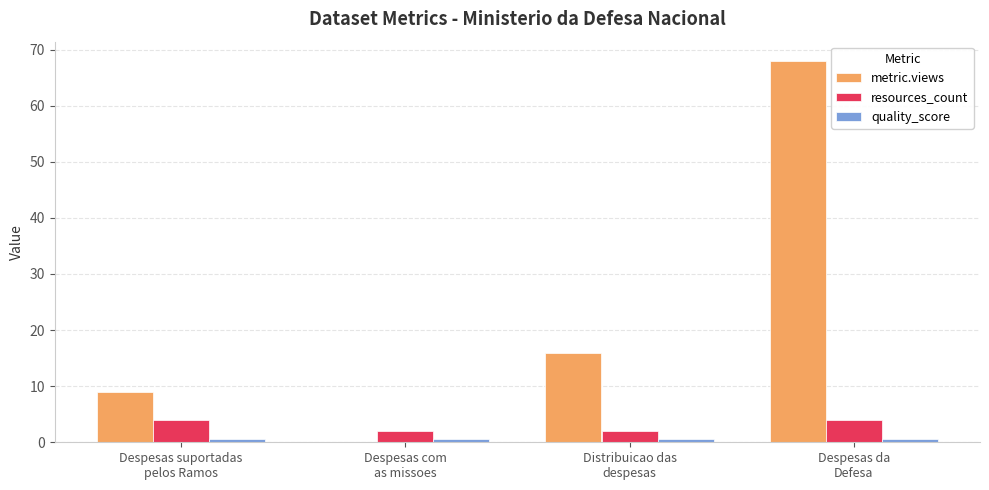

Which series has the largest total across all categories?

metric.views